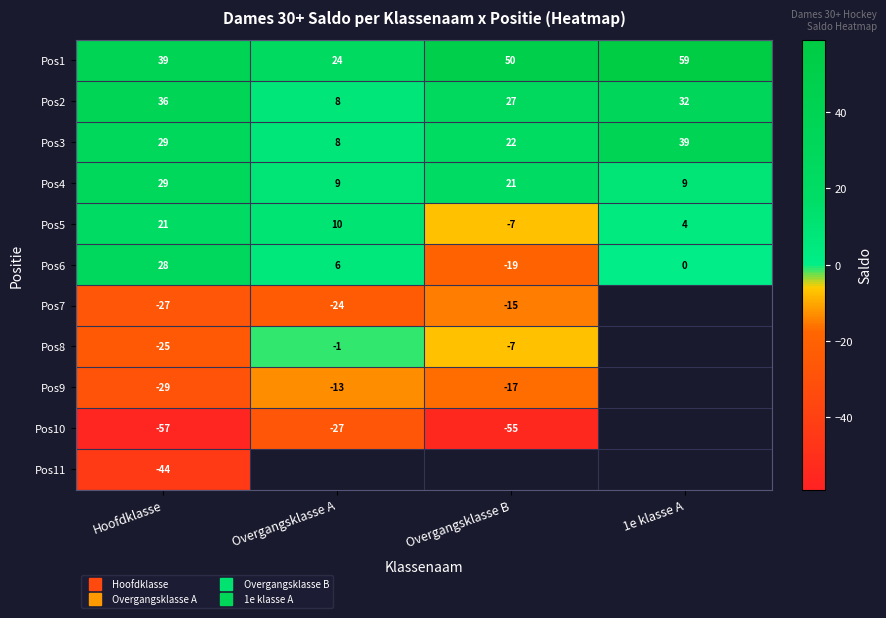

The Pos1 series shows 59.0 at 1e klasse A. True or false?

True